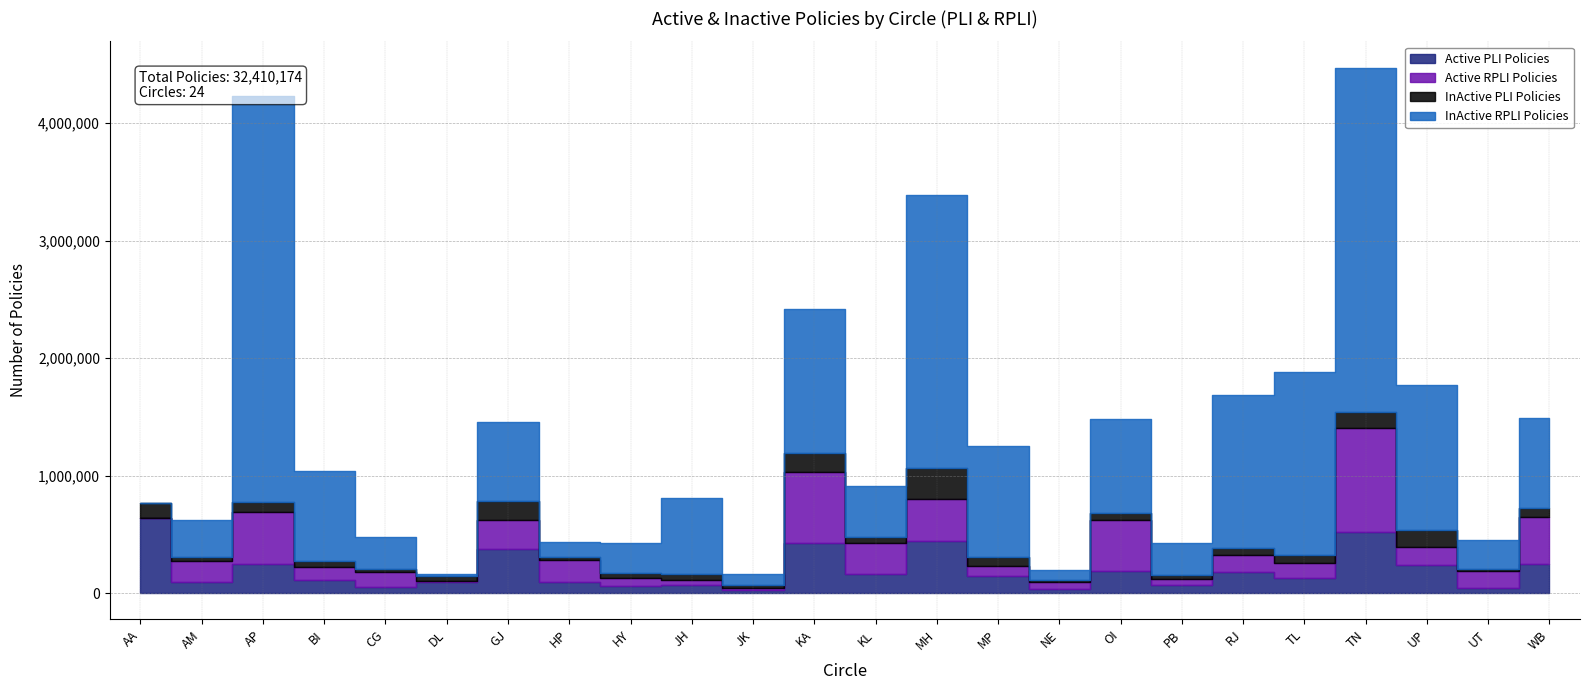

At how many categories does at least one series exceed 961082?

7